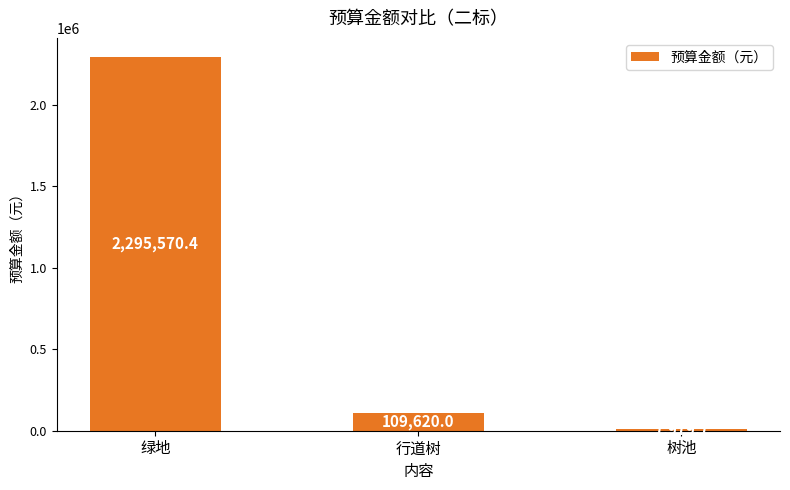

At which label does the data first exceed 109620?

绿地